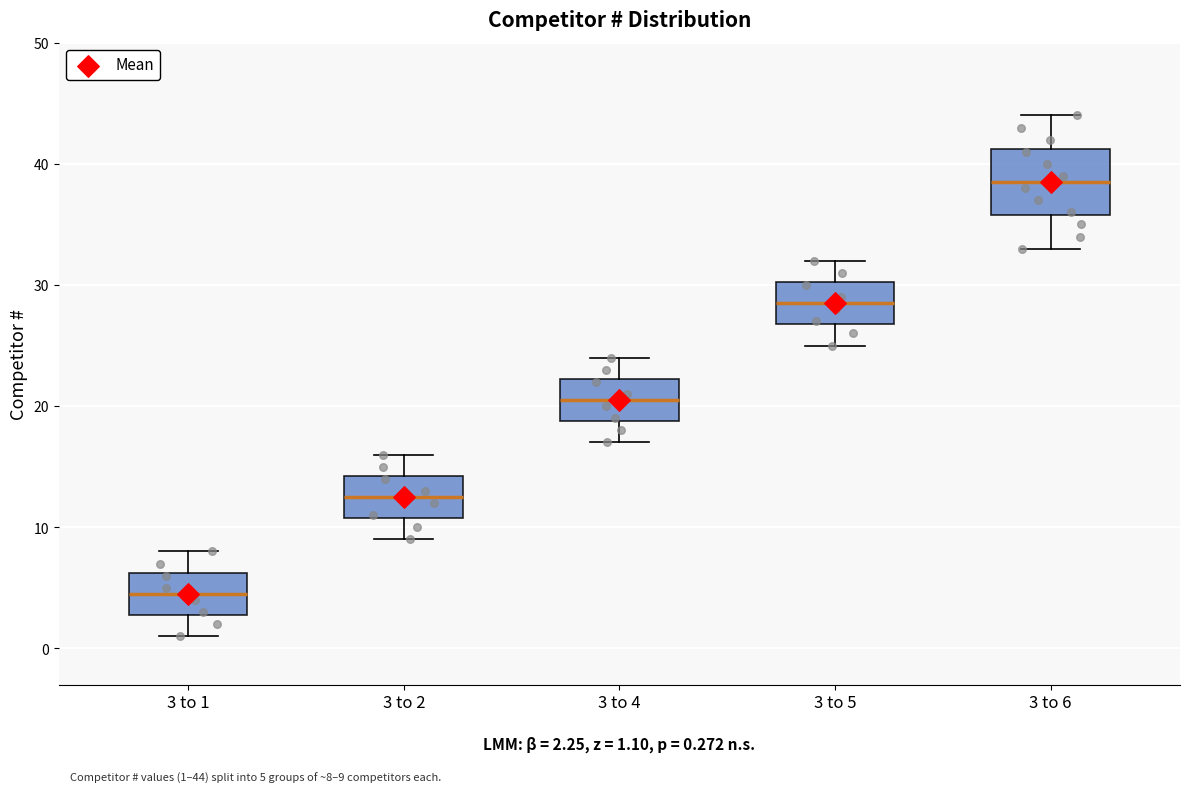

Which box is the tallest, from its lower edge to its upper edge?

3 to 6